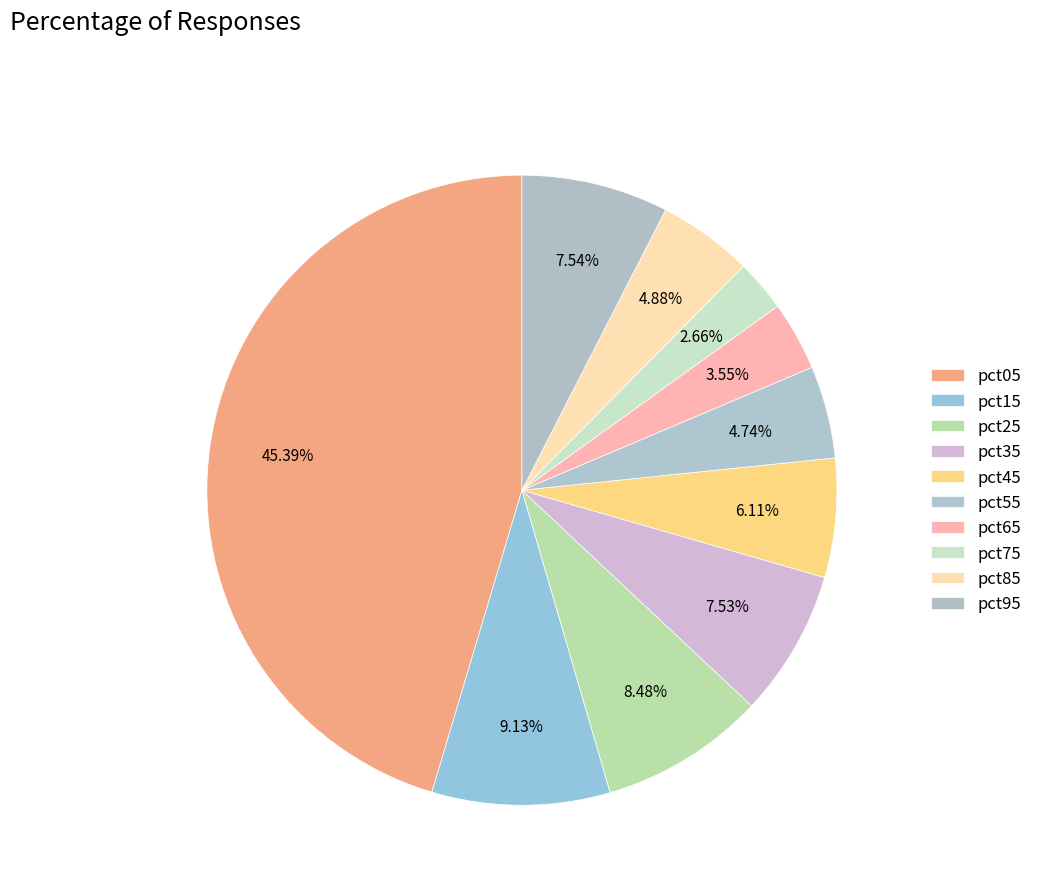

To the nearest percent, what portion does pct85 represent?

5%